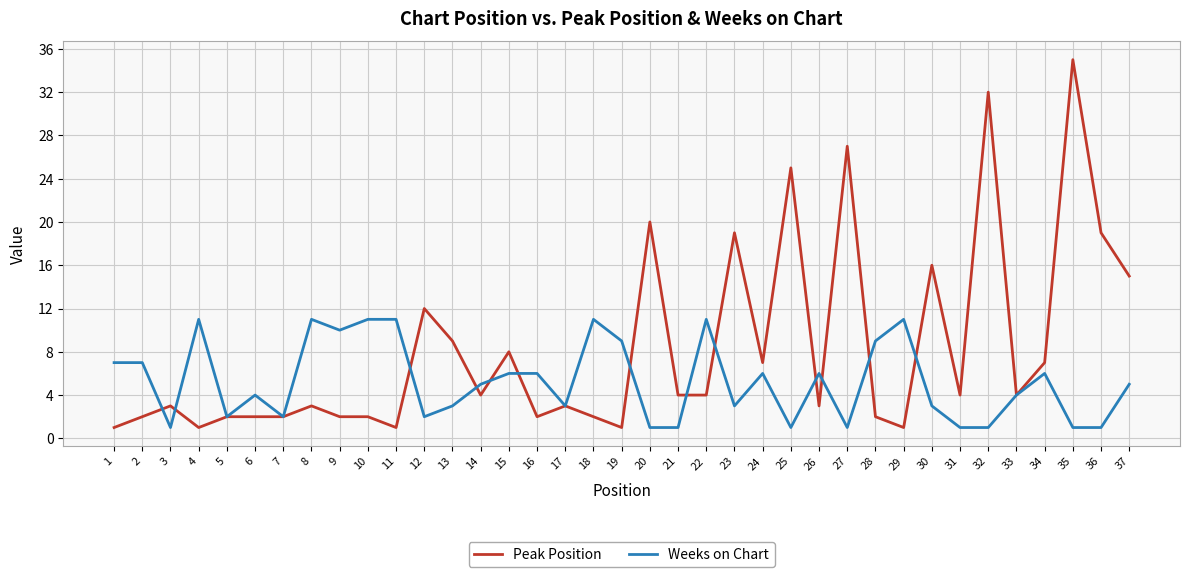

Is it true that Weeks on Chart equals 10 at 9?

True